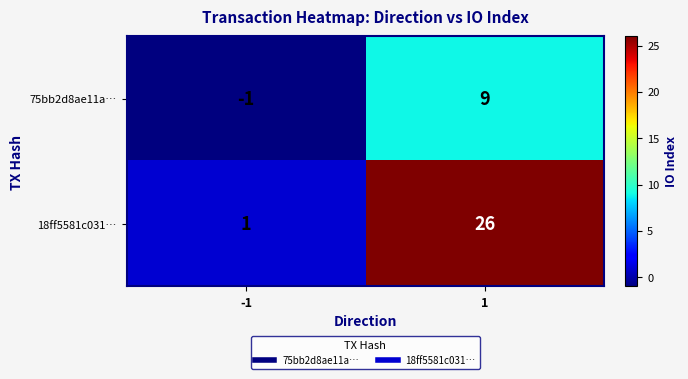

What is the greatest value displayed?

26